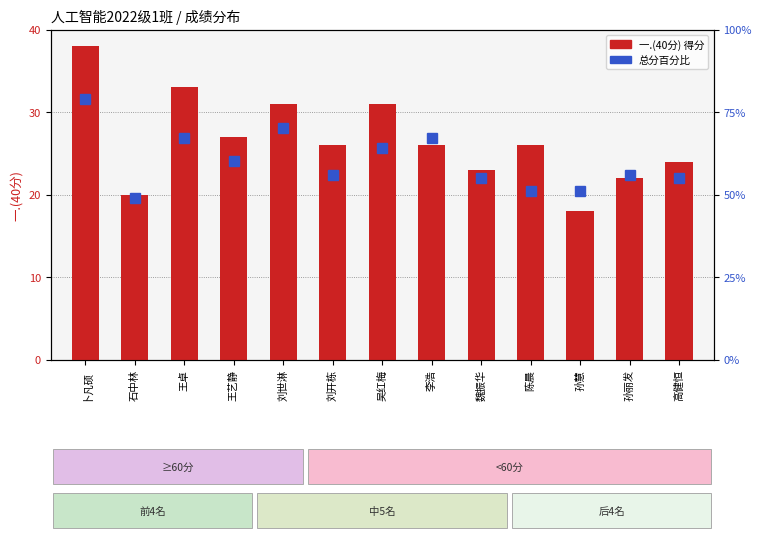

Reading right to left, what are all the values shown in this chart?

一.(40分) score: 24.0	22.0	18.0	26.0	23.0	26.0	31.0	26.0	31.0	27.0	33.0	20.0	38.0
总分百分比: 55.0	56.0	51.0	51.0	55.0	67.0	64.0	56.0	70.0	60.0	67.0	49.0	79.0